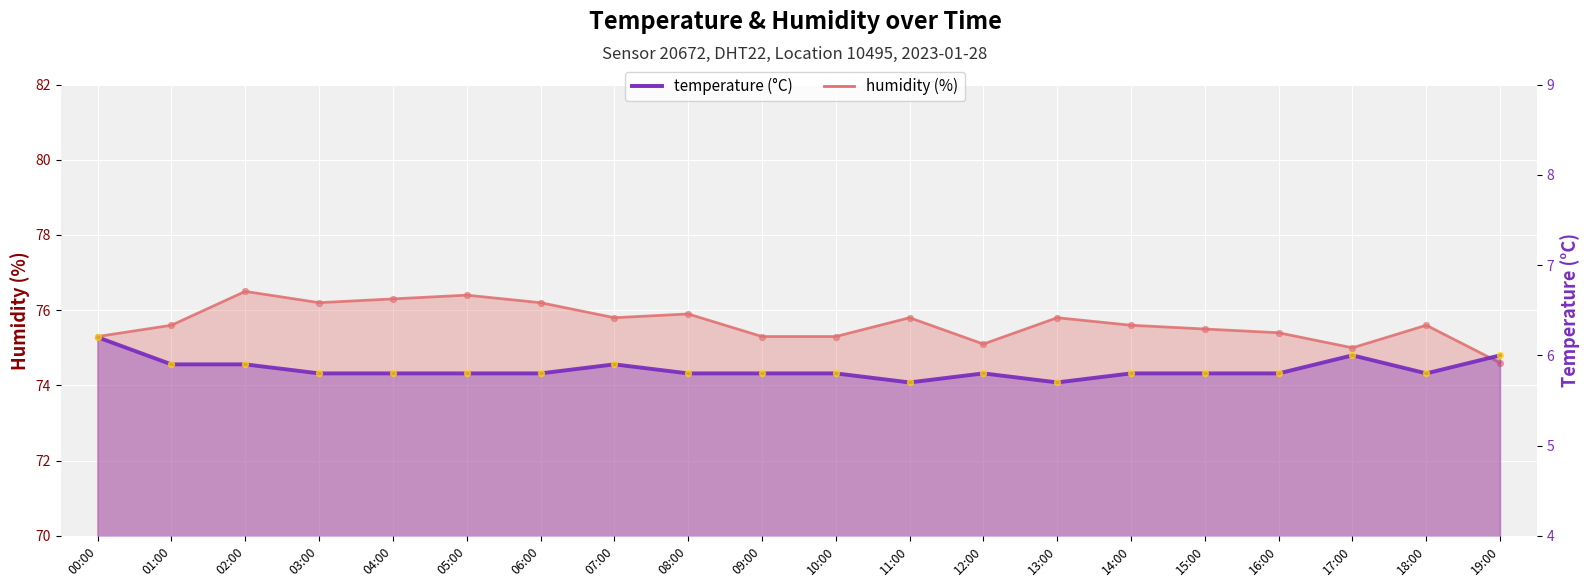

Which series has the largest total across all categories?

humidity